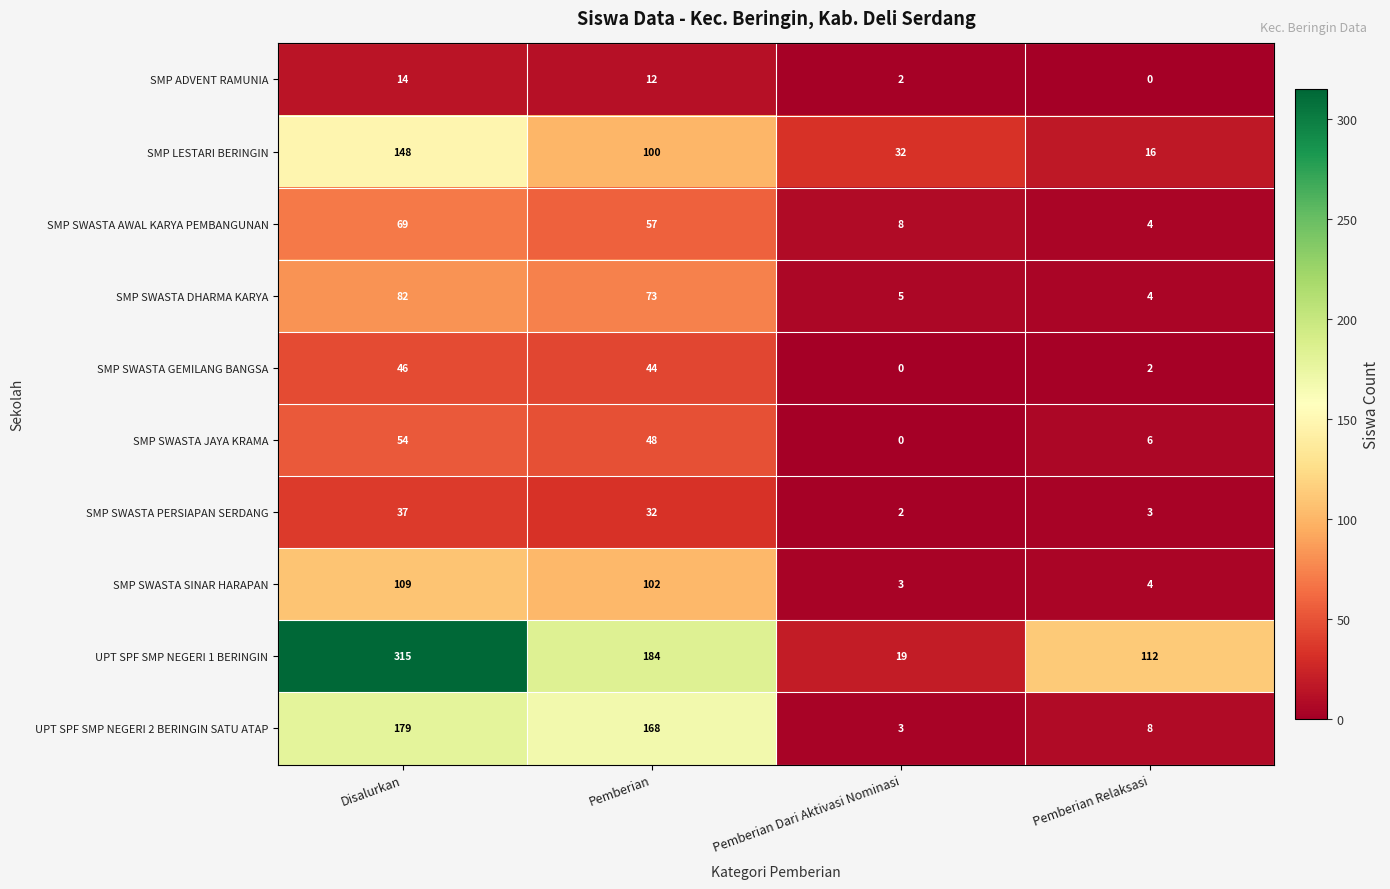

Count the number of data series in this chart.

10